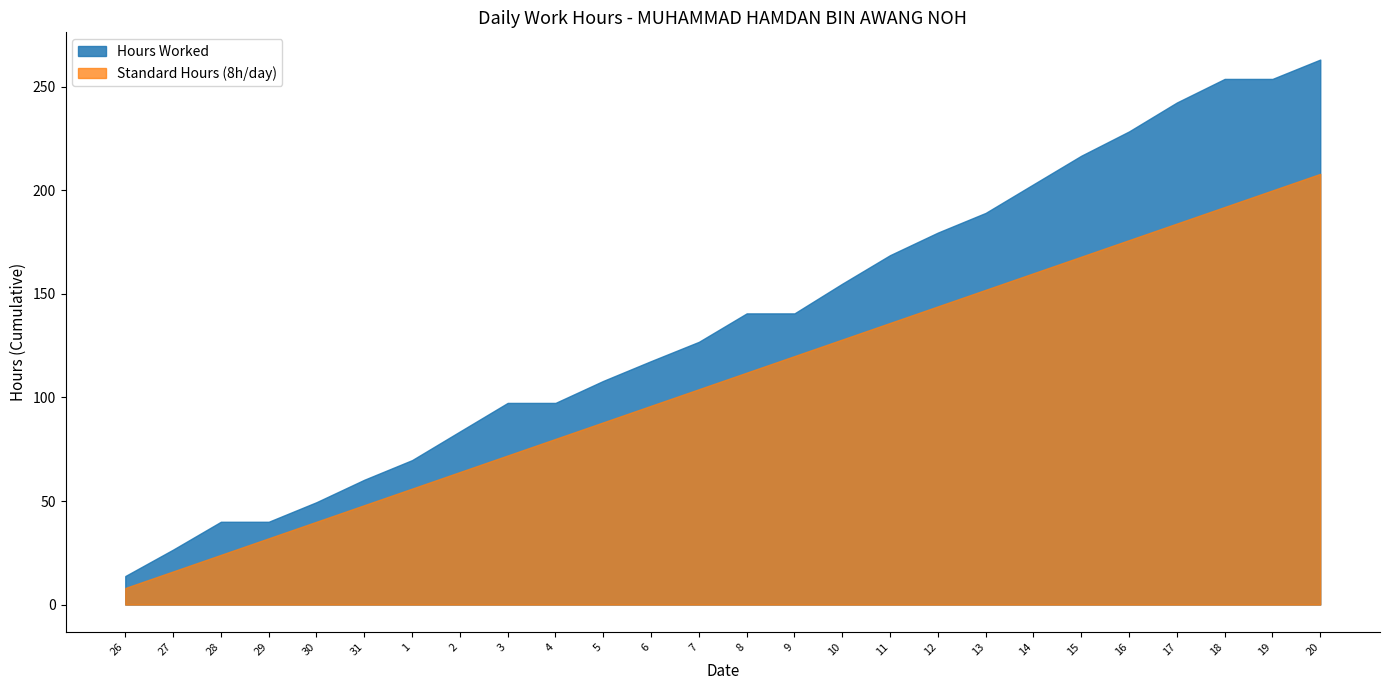

Is it true that Standard Hours (8h/day) equals 192.0 at 18?

True